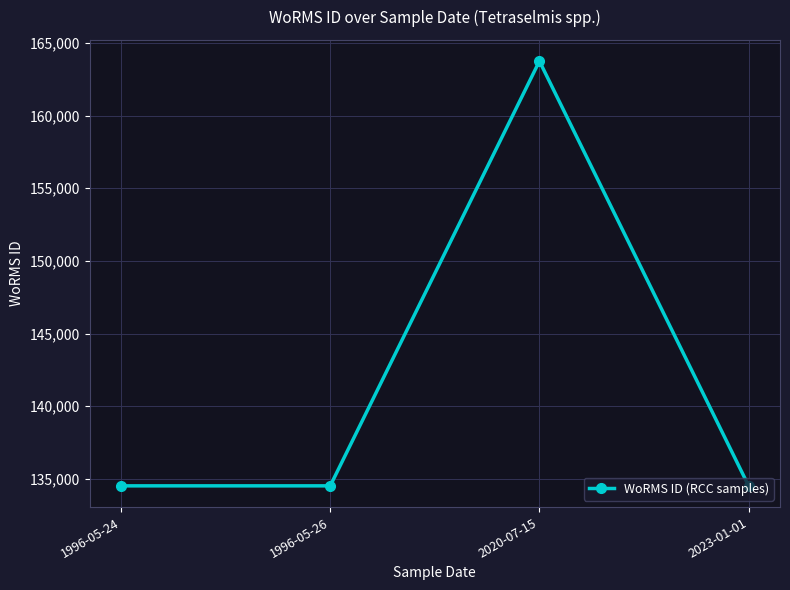

Which has a higher value, 2023-01-01 or 2020-07-15?

2020-07-15